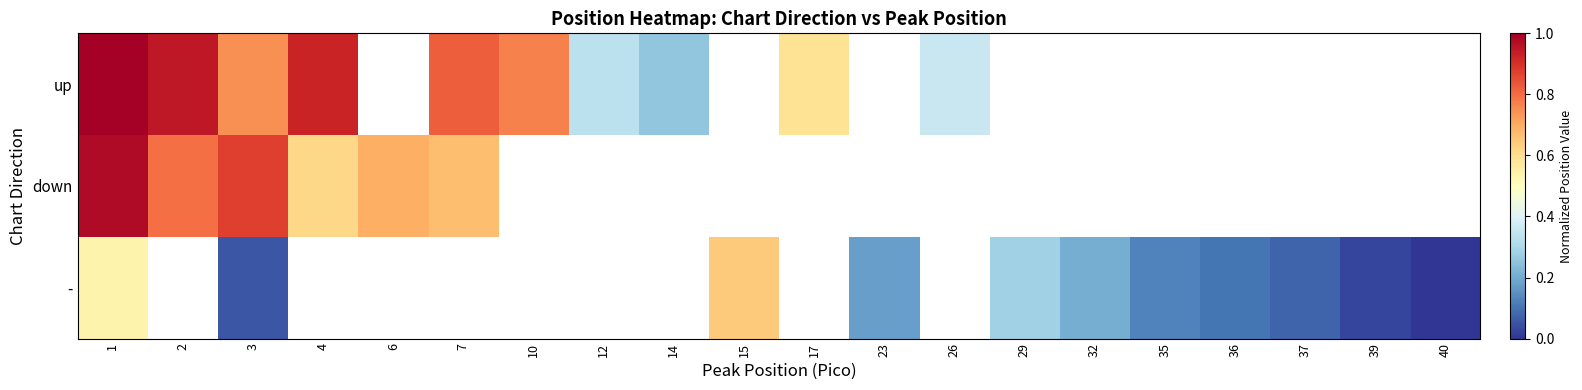

Where is up nearest to the value 0?

14